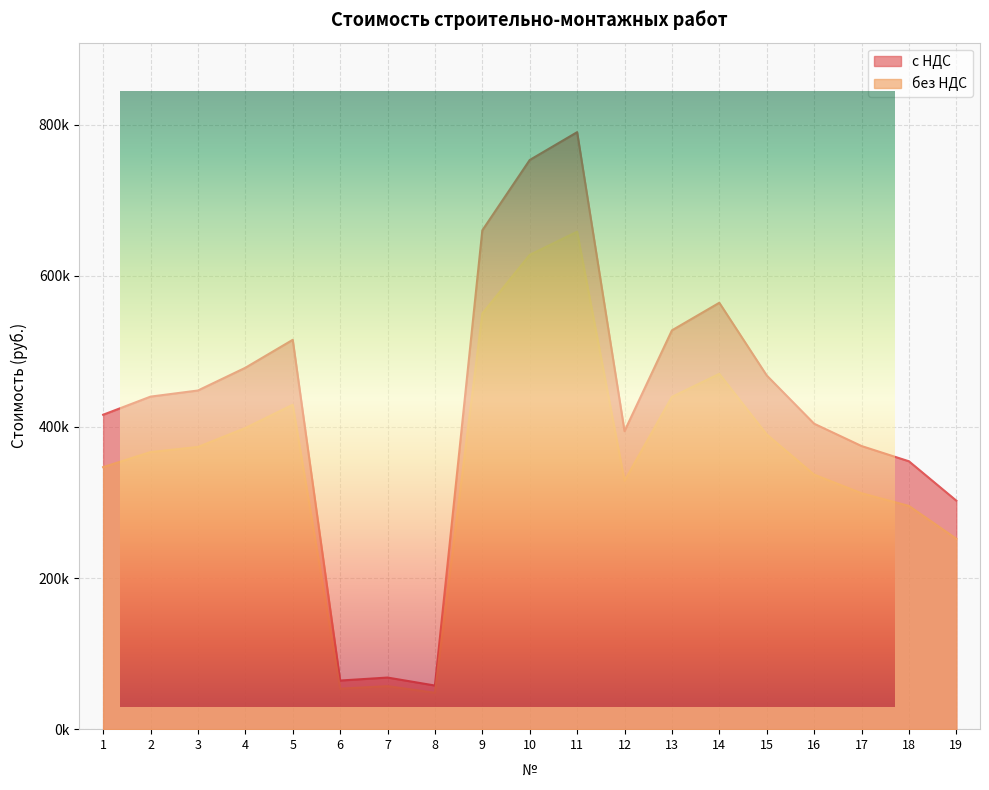

Reading left to right, transcribe all the data shown in this chart.

с НДС: 416163.7	440150.3	448249.0	478320.4	515314.6	64364.4	68314.2	57750.8	660215.2	753342.9	790160.6	394427.3	527857.5	564372.4	468159.1	404297.1	374759.8	354564.9	302465.8
без НДС: 346803.1	366791.9	373540.8	398600.3	429428.9	53637.0	56928.5	48125.7	550179.4	627785.7	658467.2	328689.4	439881.3	470310.3	390132.6	336914.2	312299.9	295470.8	252054.9